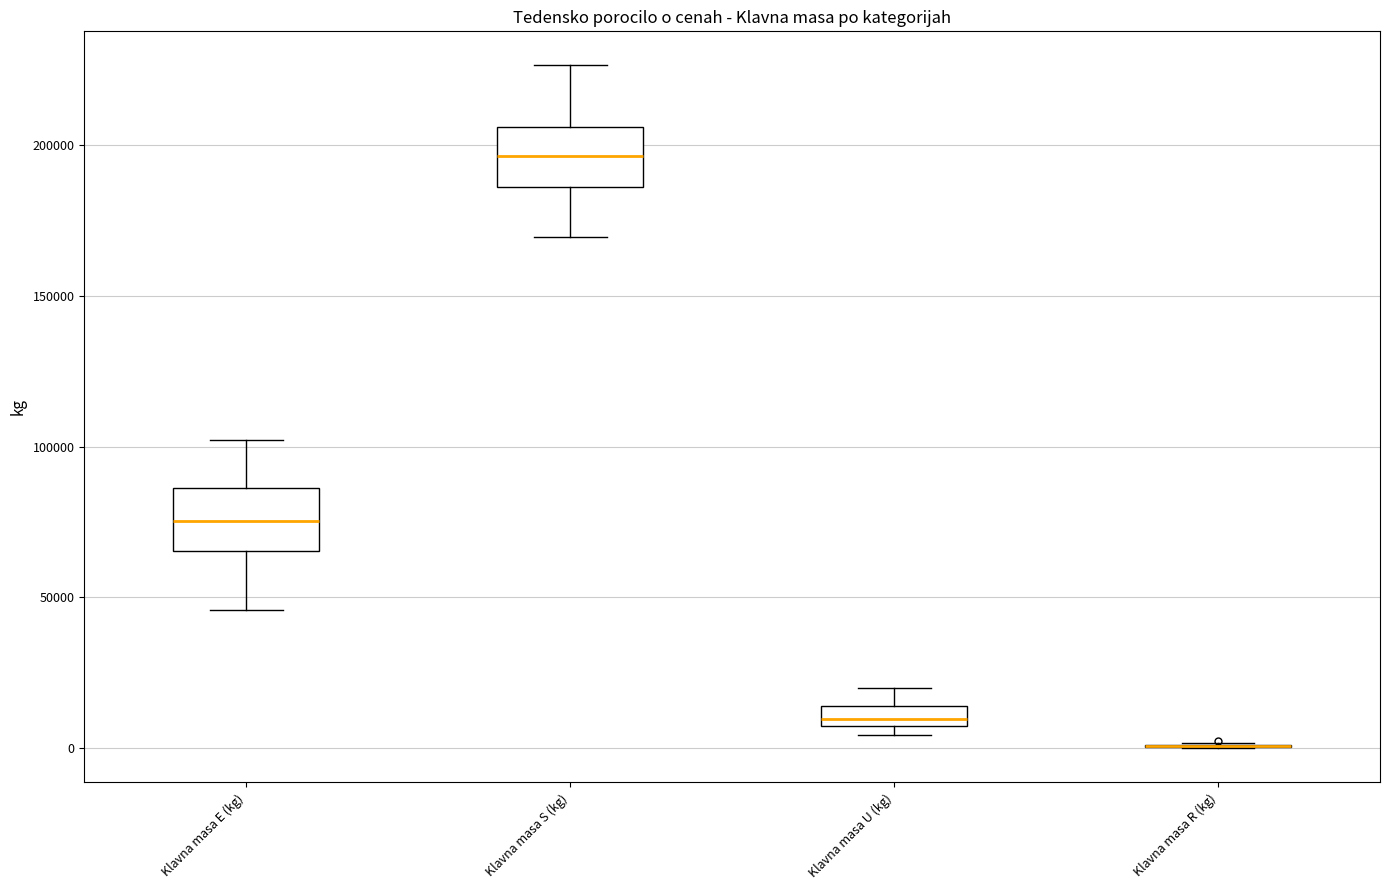

Where is the lower edge of the box for Klavna masa E (kg) on the y-axis? The values are not printed on the chart, so give them approximately, as read against the axis.

65000